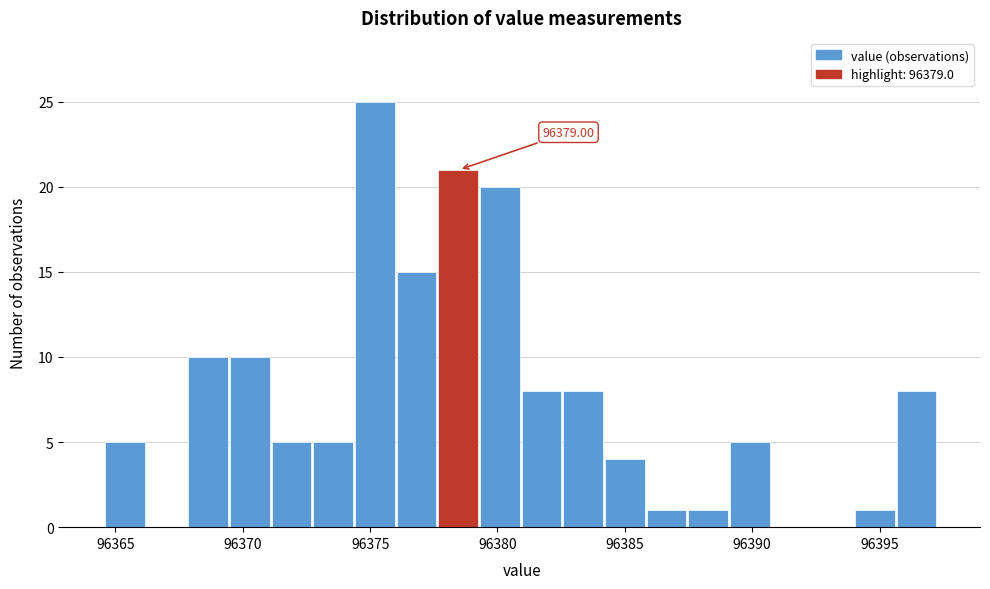

Around what value on the x-axis is the tallest bar? Give the approximate position of its centre, as read against the axis.

96375.0